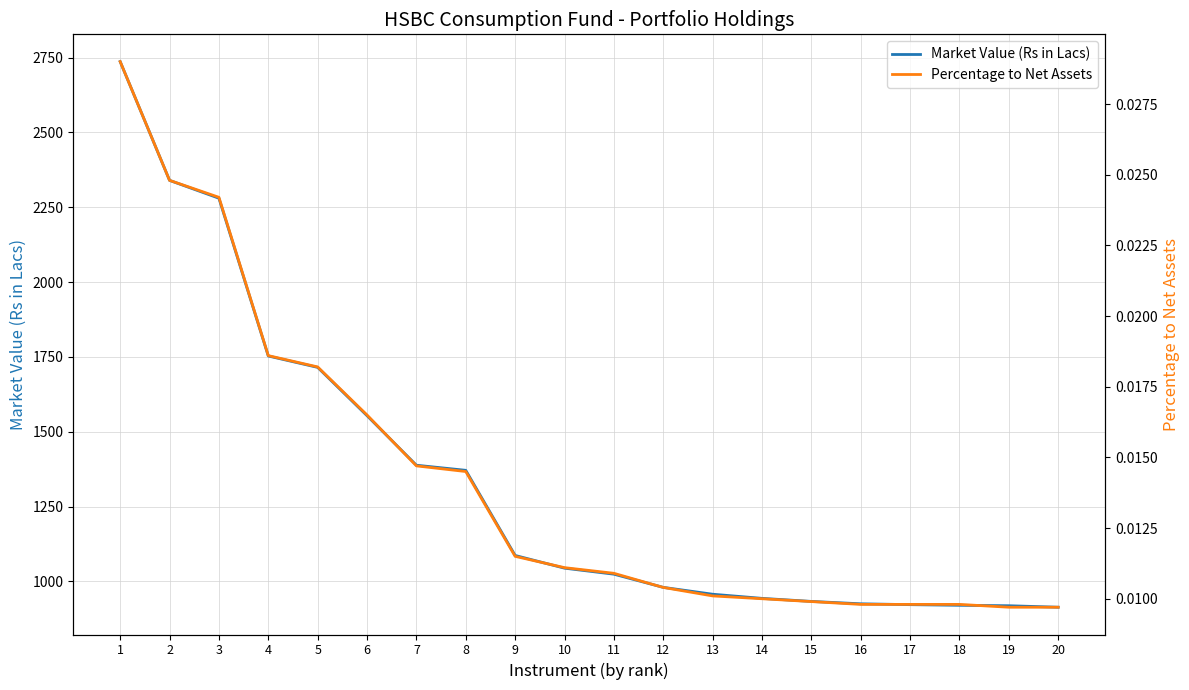

At how many categories does at least one series exceed 2213?

3